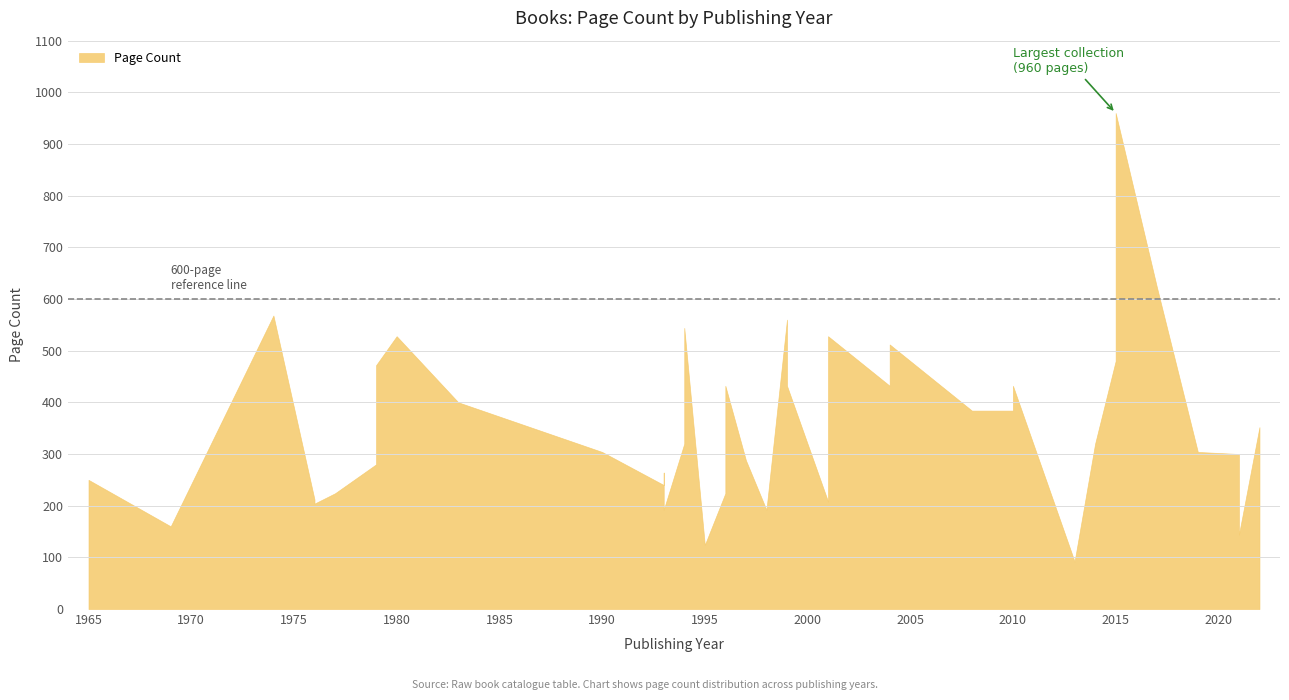

What is the change in value from 1995 to 1994?

+420